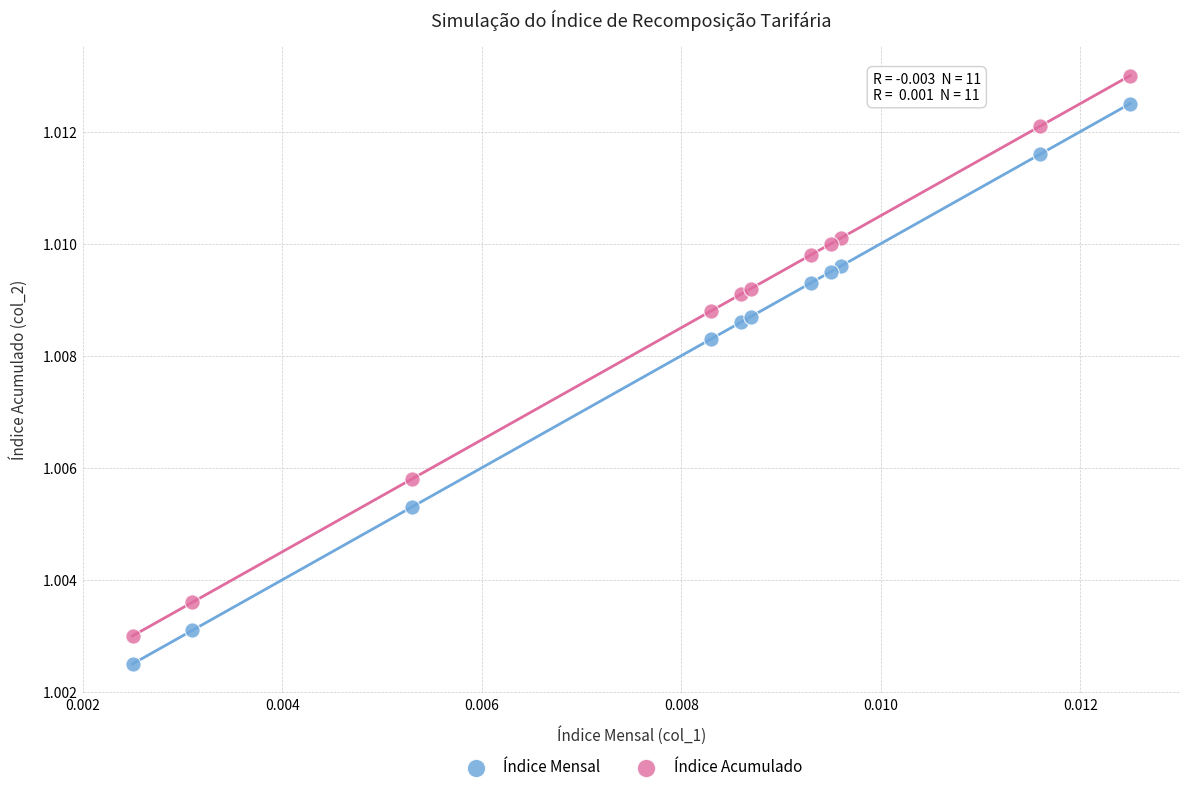

Which series contains the highest Y value?

Índice Acumulado